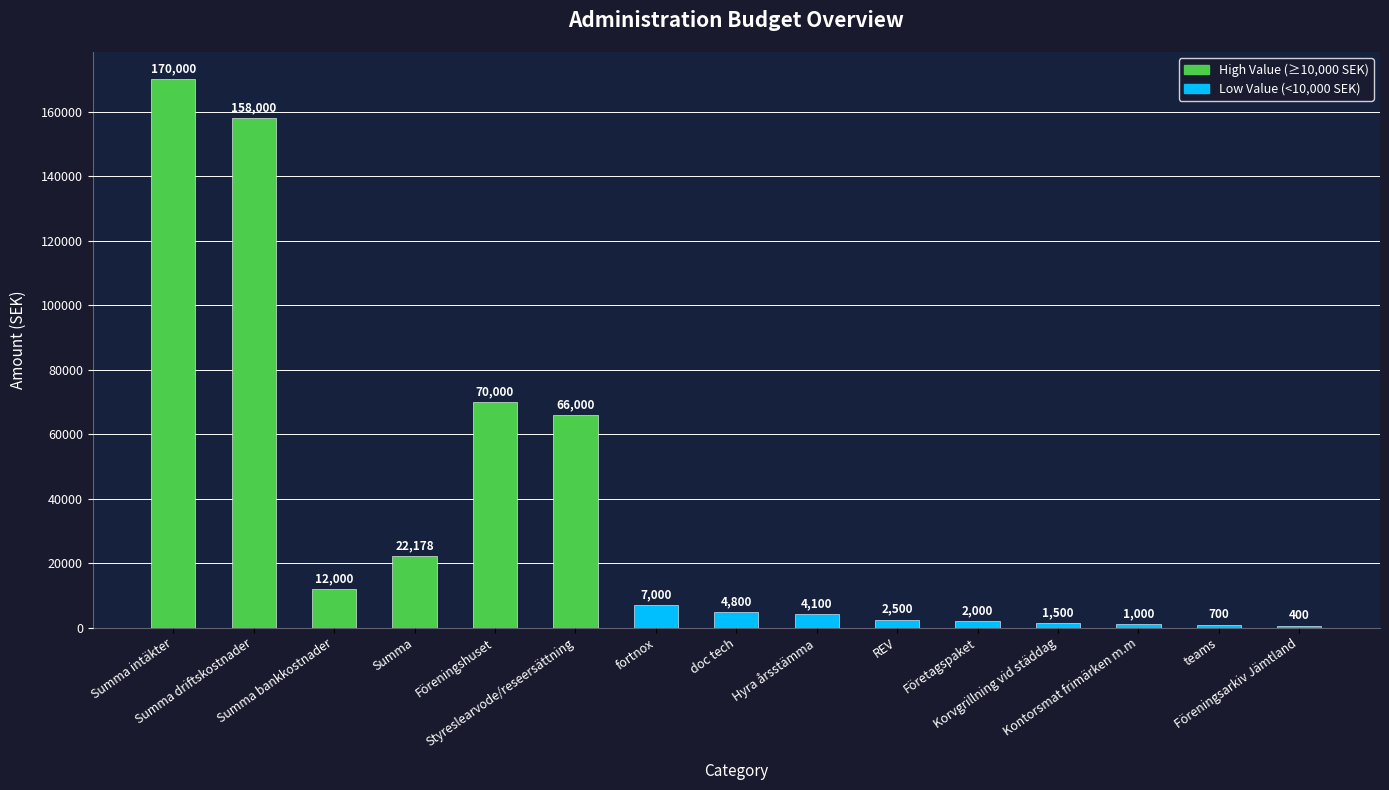

Where is the data nearest to the value 85200?

Föreningshuset